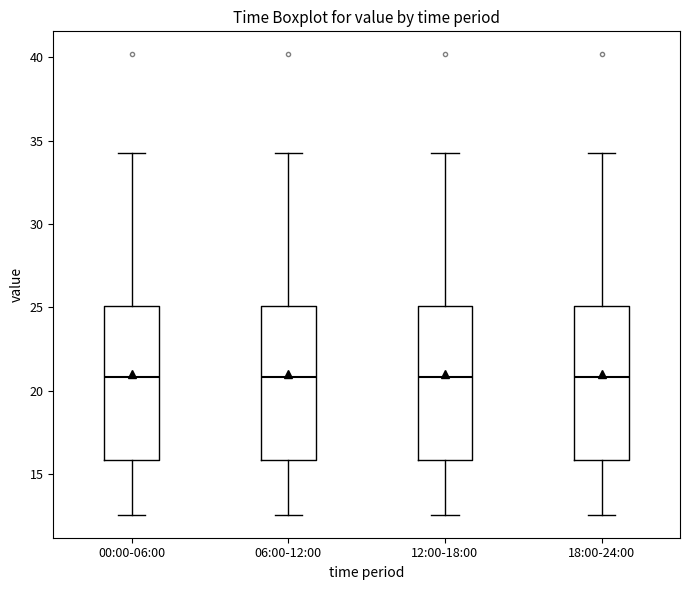

Where does the median line of the box for 12:00-18:00 sit on the y-axis? The values are not printed on the chart, so give them approximately, as read against the axis.

21.0